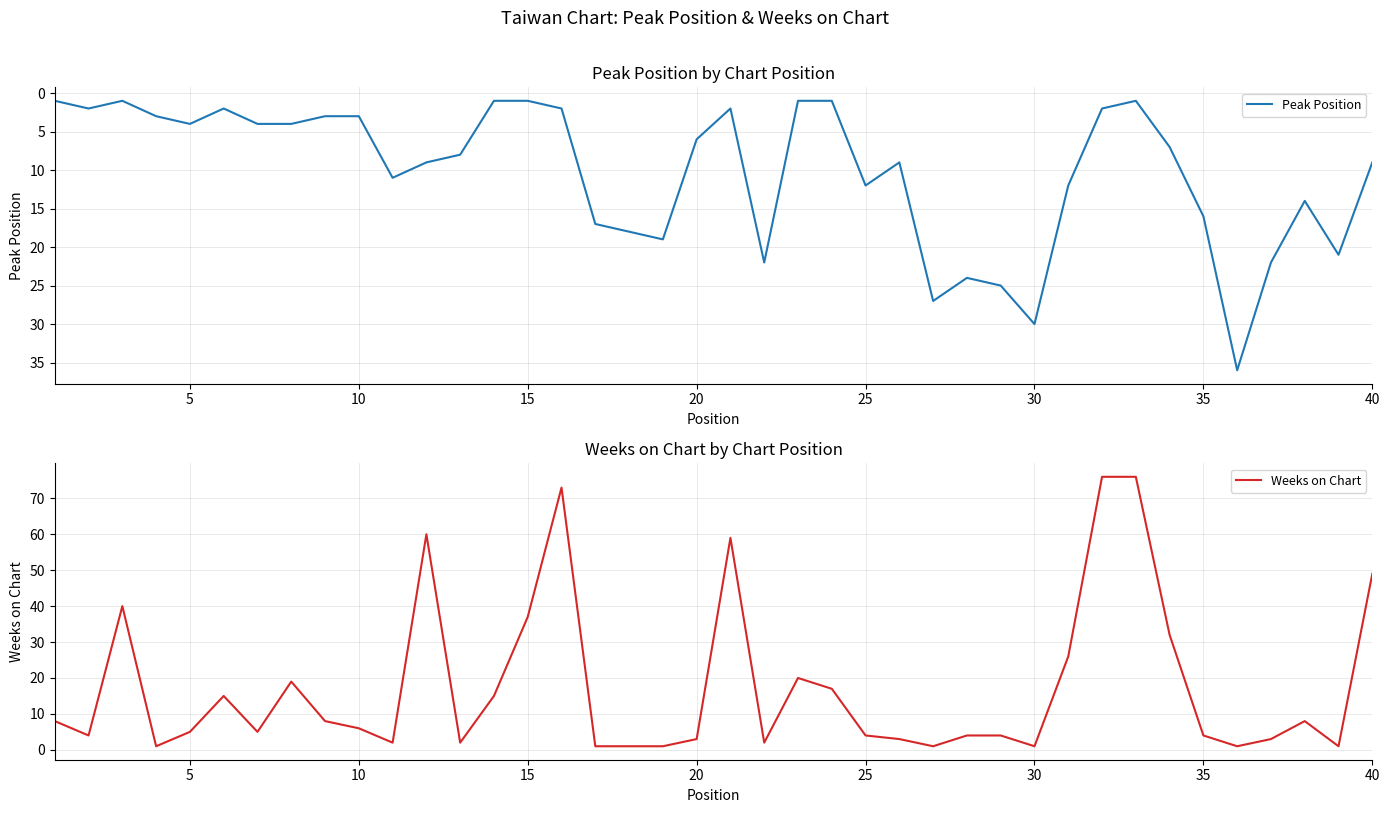

What is the minimum value for Peak Position?

1